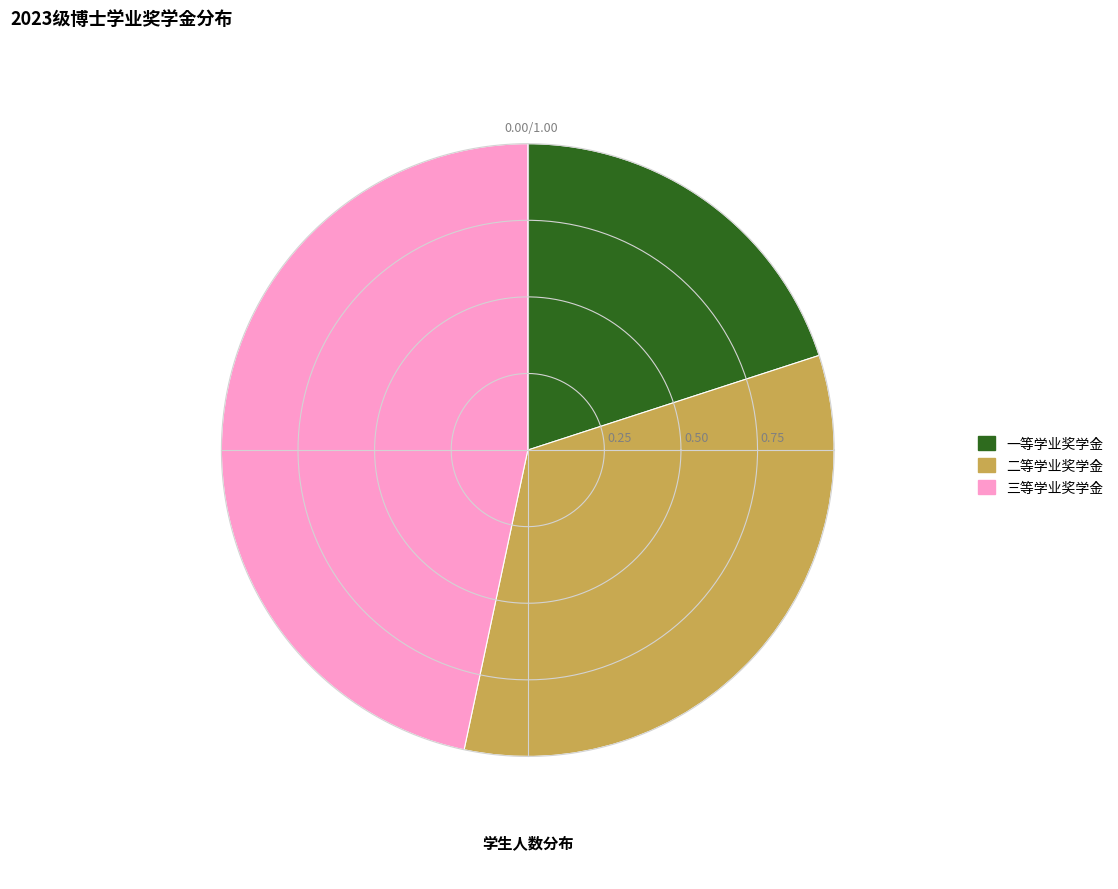

Count the number of slices in the pie.

3